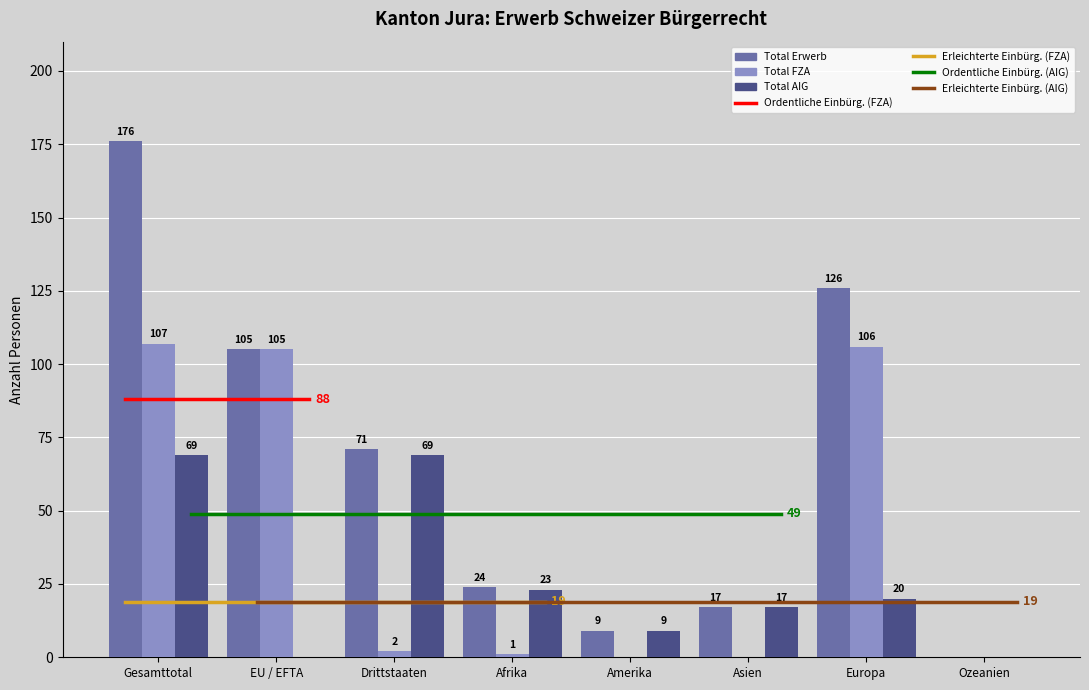

What is the highest value of the Total Erwerb series?

176